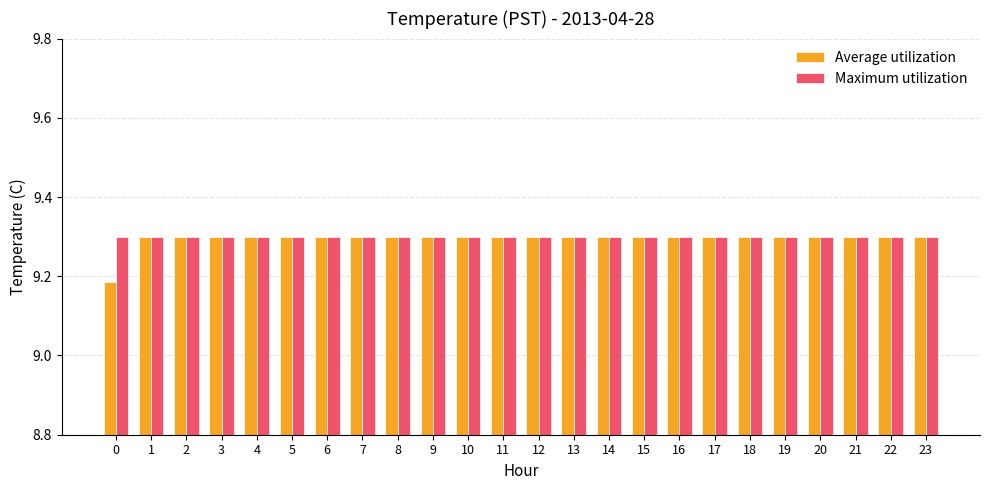

What is the value of the Maximum utilization bar at the 19th from the left?

9.3